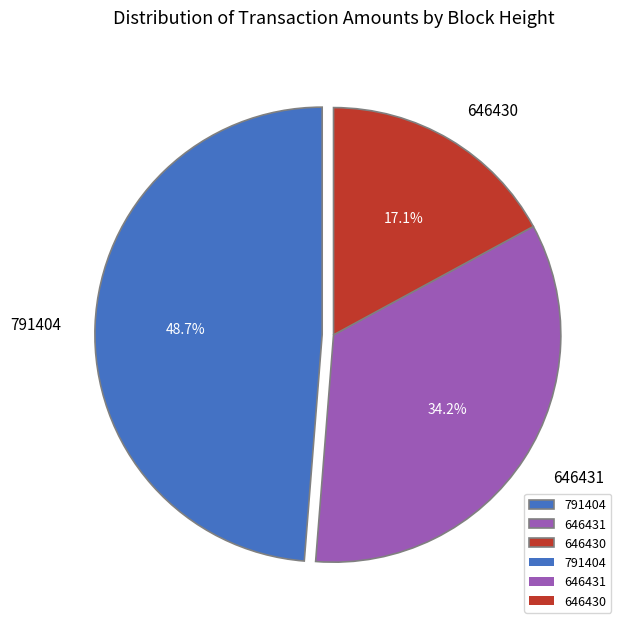

To the nearest percent, what portion does 646430 represent?

17%